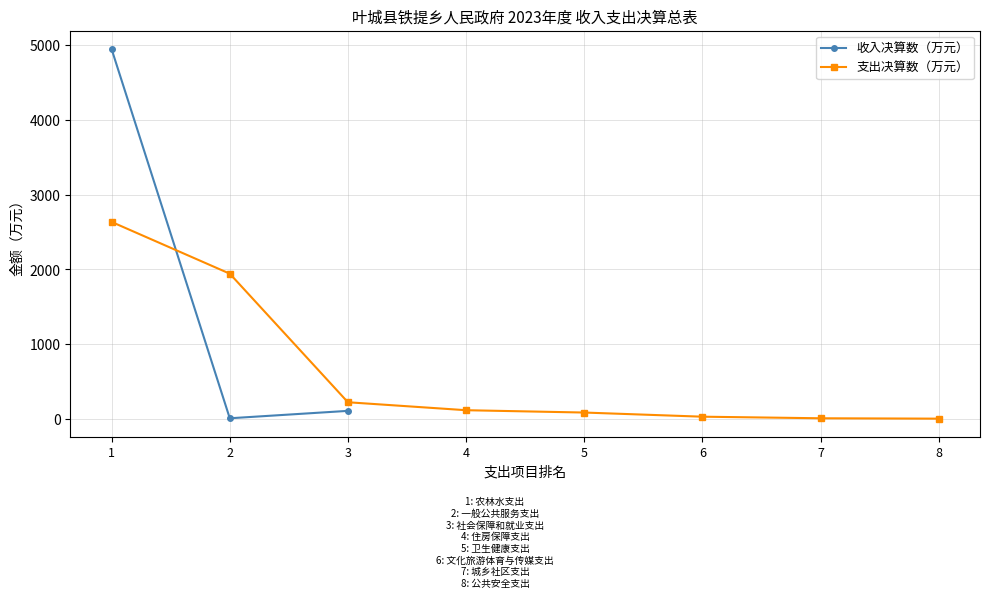

Where is the first local minimum for 收入决算数（万元）?

2